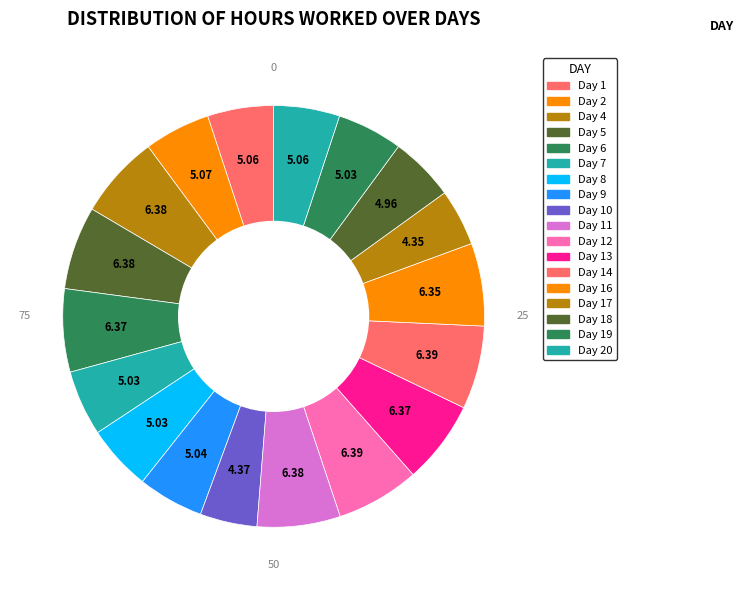

Count the number of slices in the pie.

18